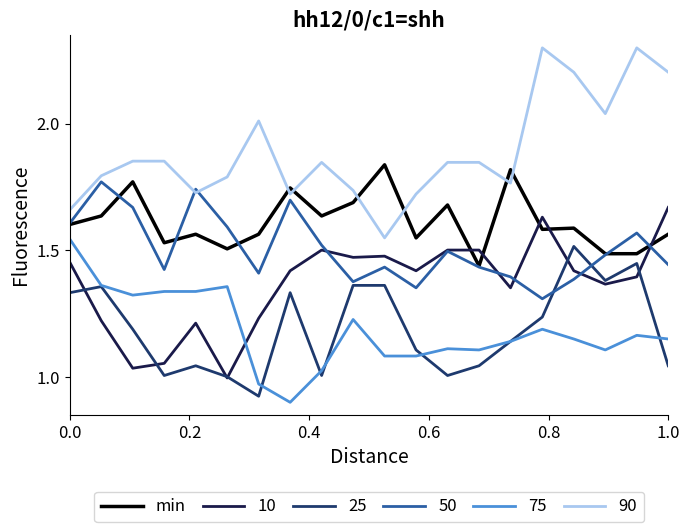

True or false: 25 and 90 cross at least once.

False